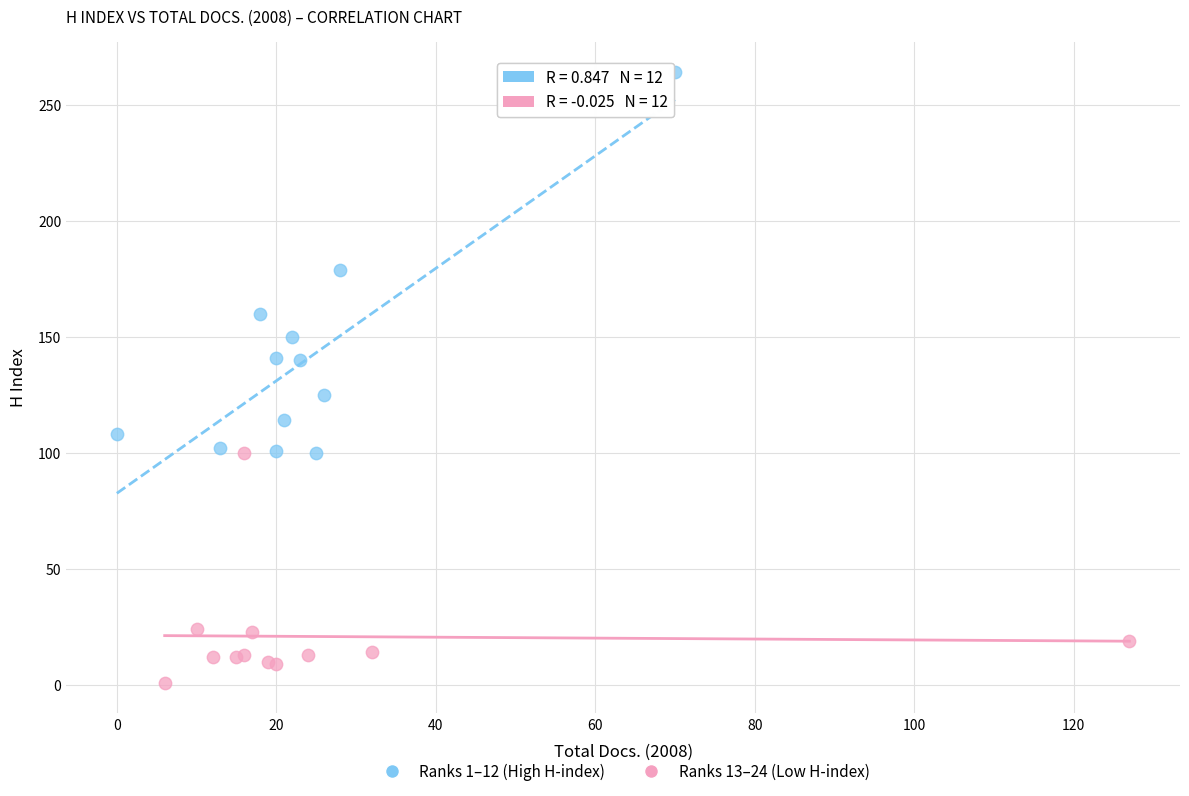

Which series has the largest Y range (max minus min)?

Ranks 1–12 (High H-index)